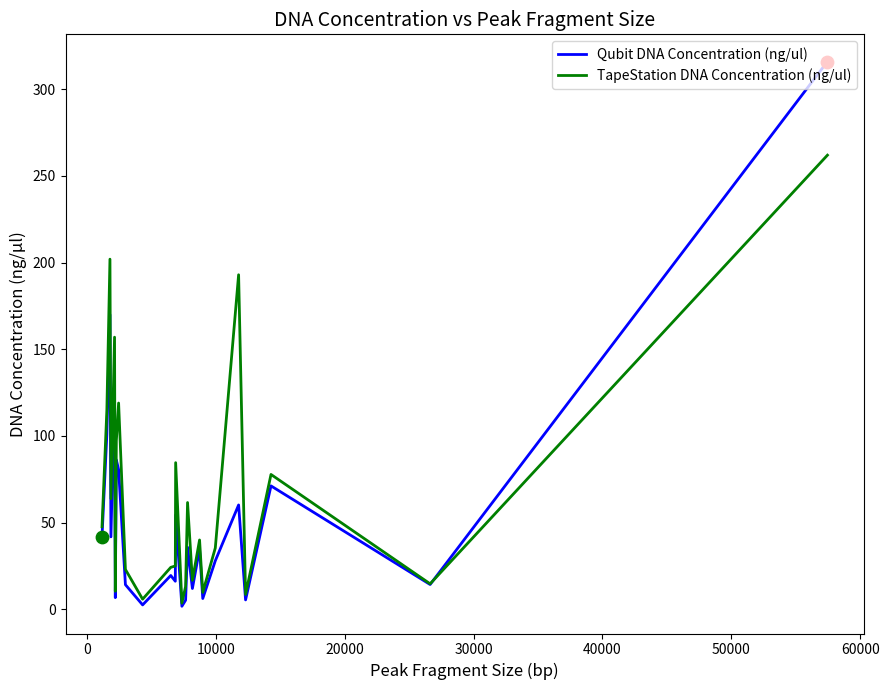

At how many categories does at least one series exceed 33?

14